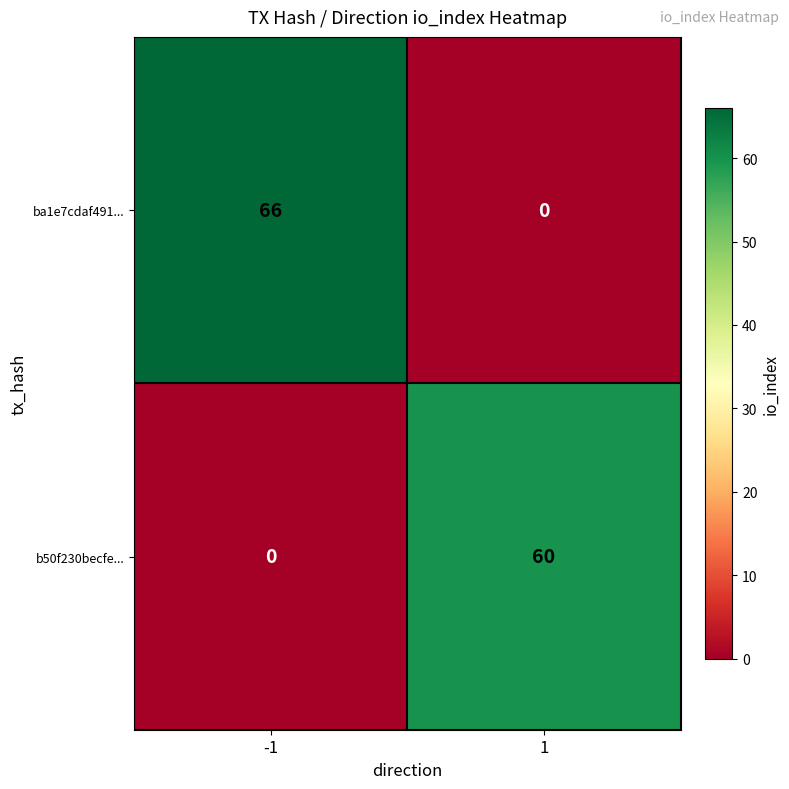

Between -1 and 1, which series saw the biggest shift?

ba1e7cdaf491...